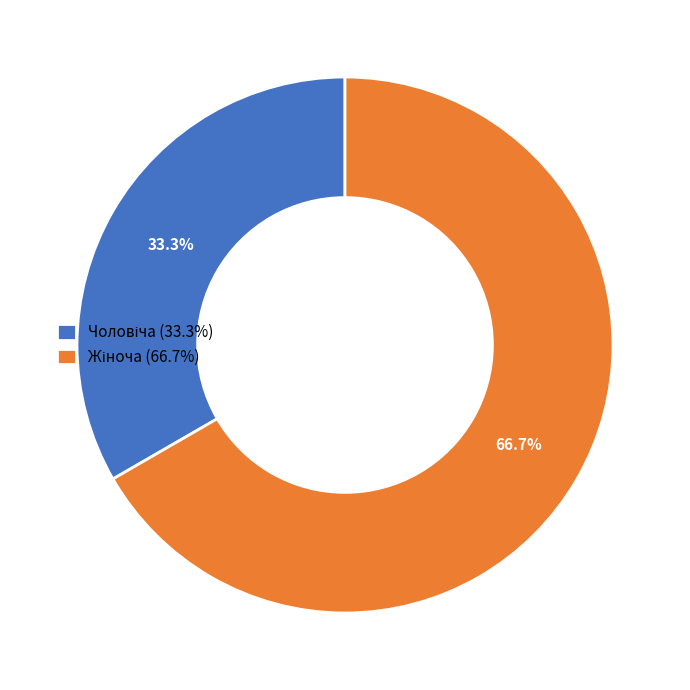

Does any single category account for the majority?

Yes